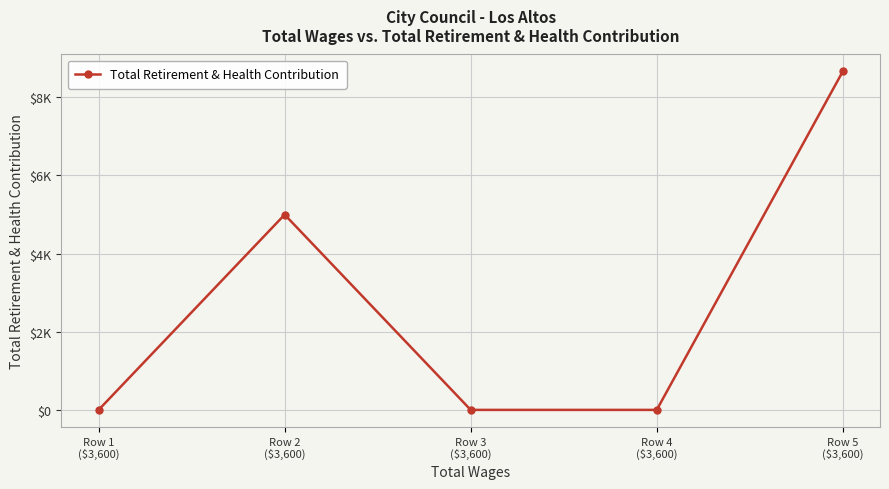

Which has a higher value, Row 2
($3,600) or Row 4
($3,600)?

Row 2
($3,600)